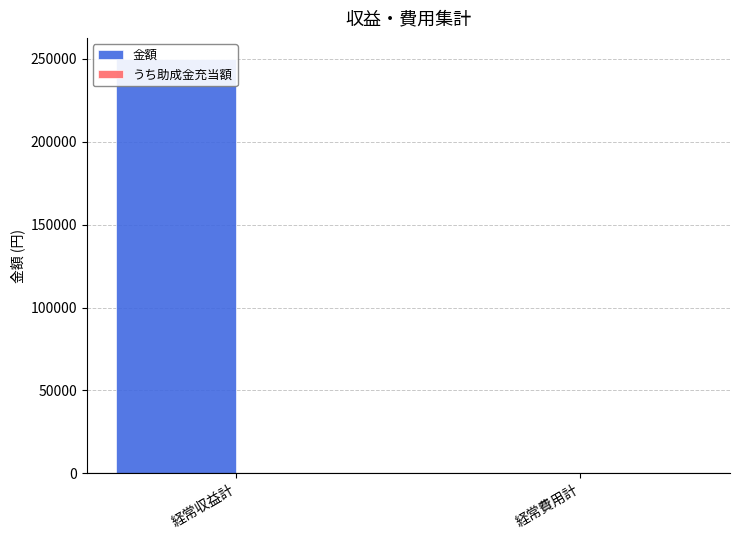

Reading left to right, transcribe all the data shown in this chart.

金額: 経常収益計=250000	経常費用計=0
うち助成金充当額: 経常収益計=0	経常費用計=0